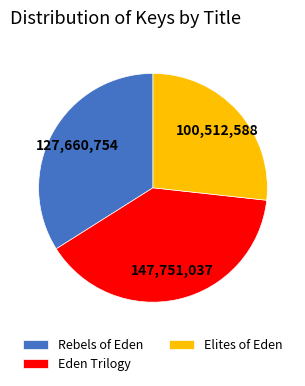

How many slices are in this pie chart?

3